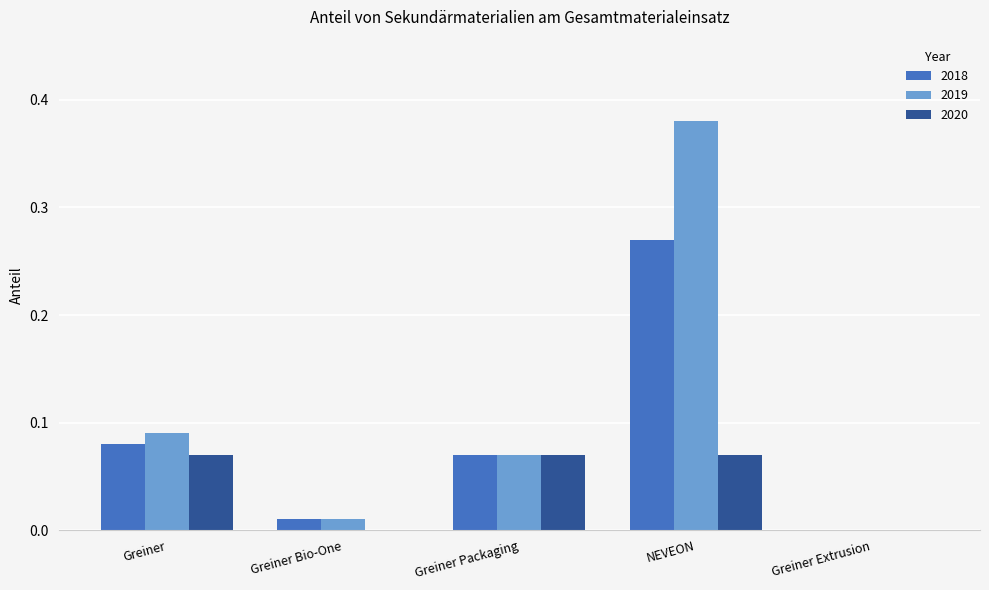

Is it true that 2020 equals 0.0 at Greiner Extrusion?

True